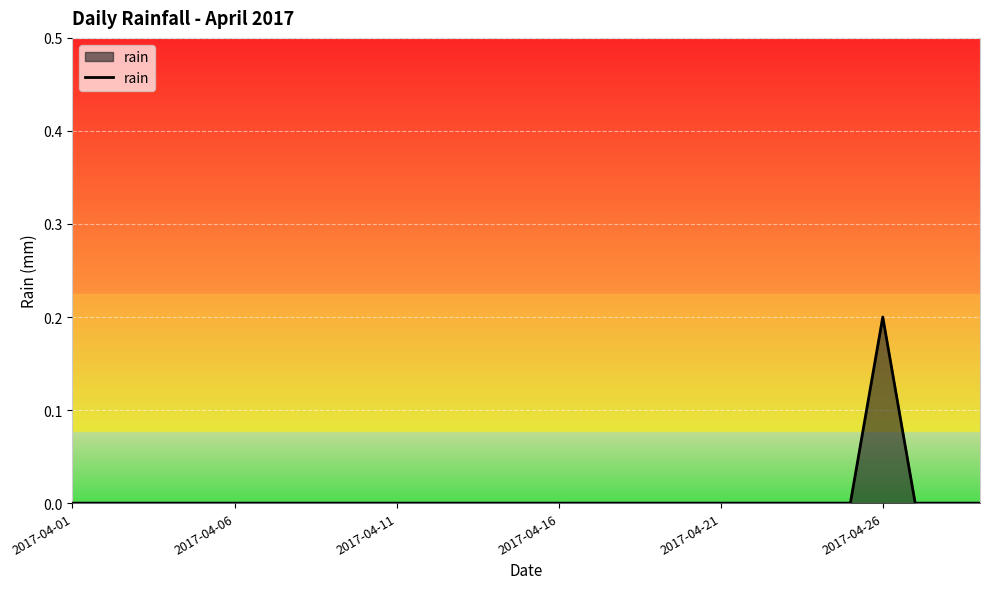

How many values are between 0 and 1?

29